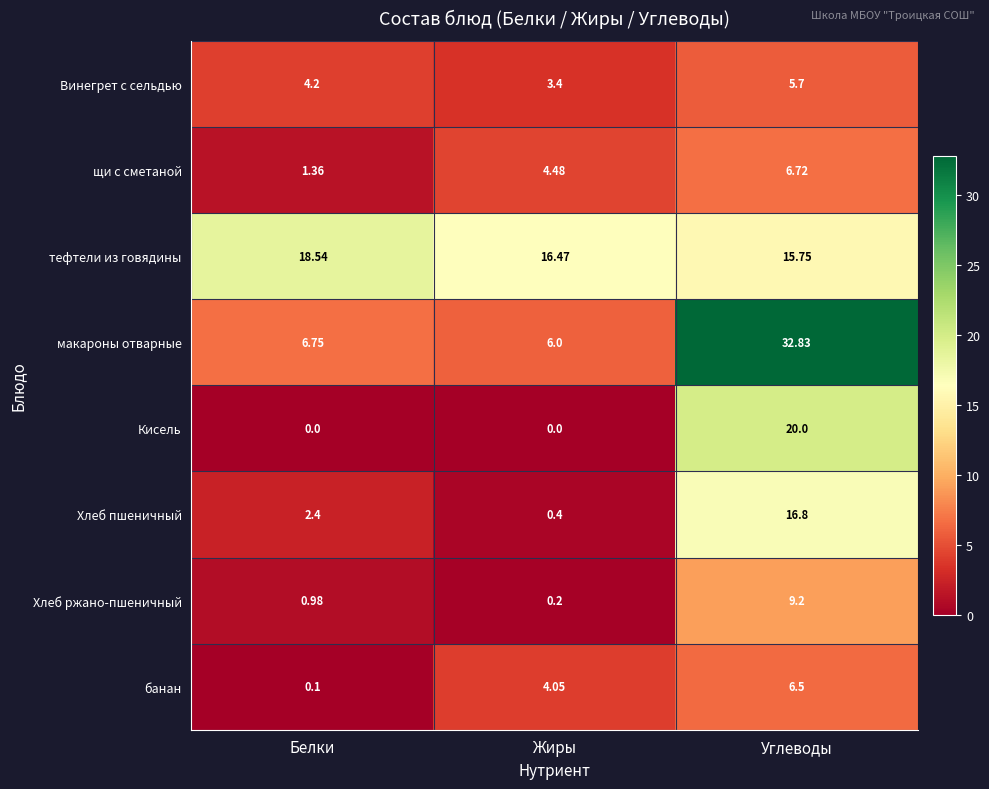

Rank the series by their maximum value, from lowest to highest.

Винегрет с сельдью, банан, щи с сметаной, Хлеб ржано-пшеничный, Хлеб пшеничный, тефтели из говядины, Кисель, макароны отварные